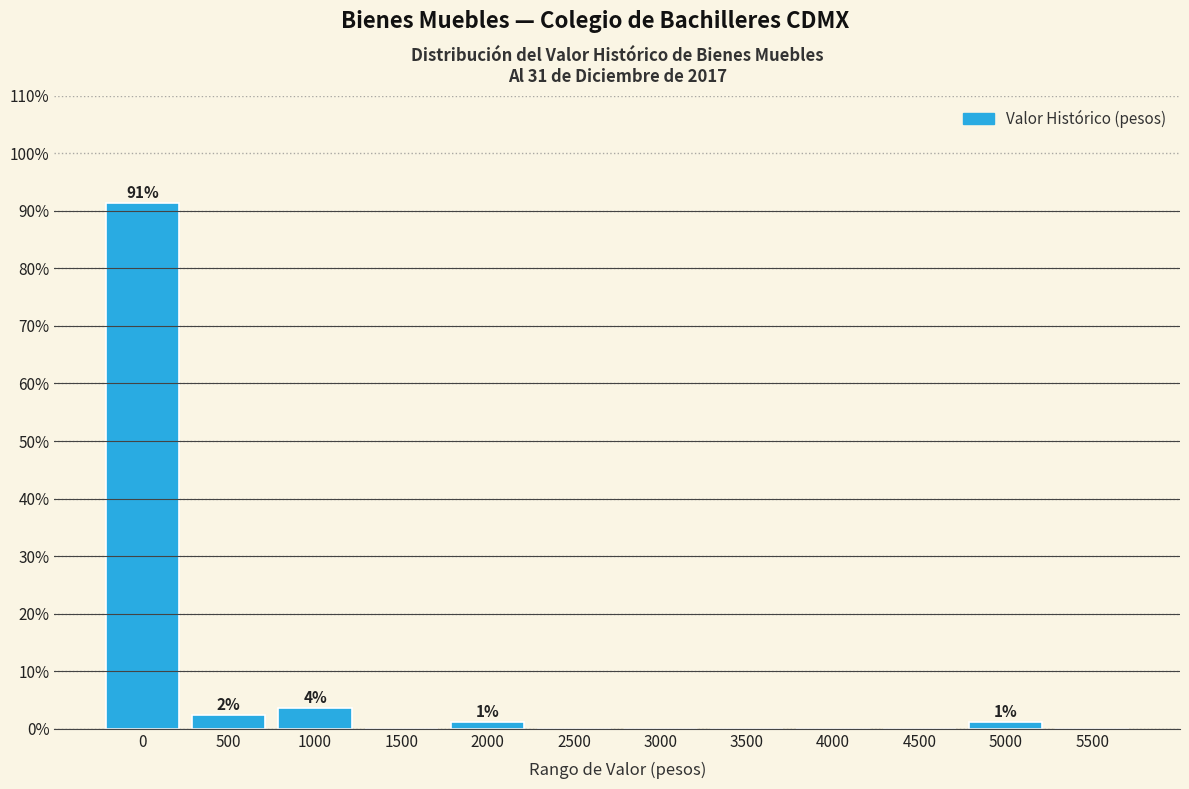

Reading right to left, list all the values displayed in this chart.

5500=0.0	5000=1.2	4500=0.0	4000=0.0	3500=0.0	3000=0.0	2500=0.0	2000=1.2	1500=0.0	1000=3.7	500=2.5	0=91.4